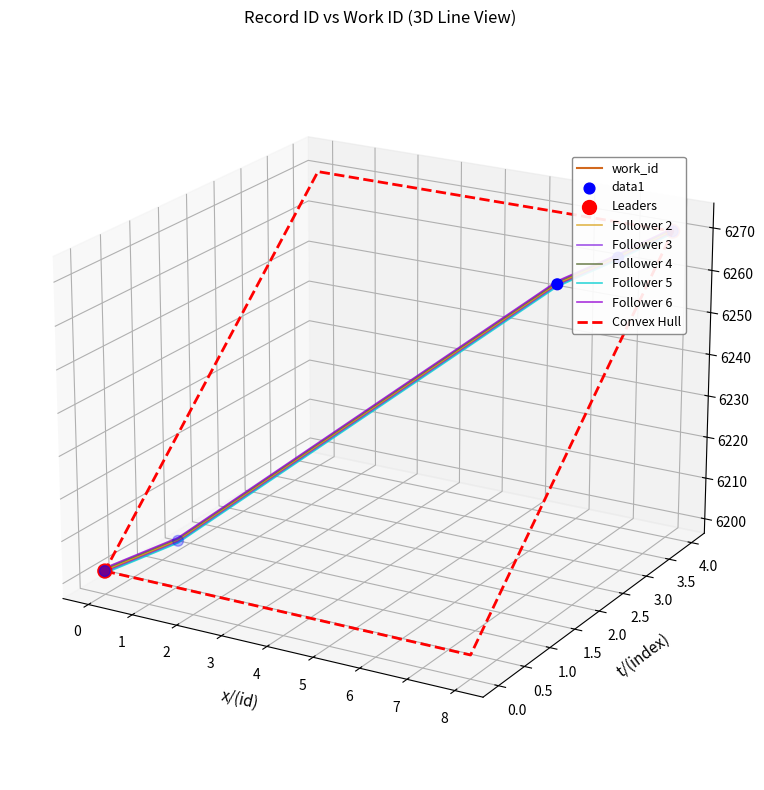

Between 16586 and 16592, which is larger?

16592